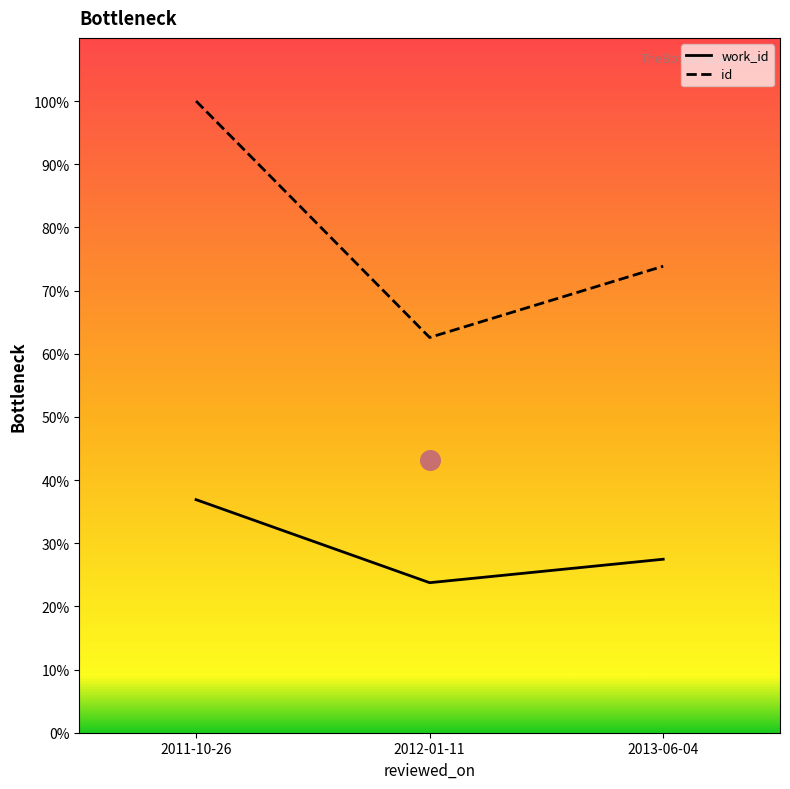

What is the total value across all series at 2011-10-26?

136.9